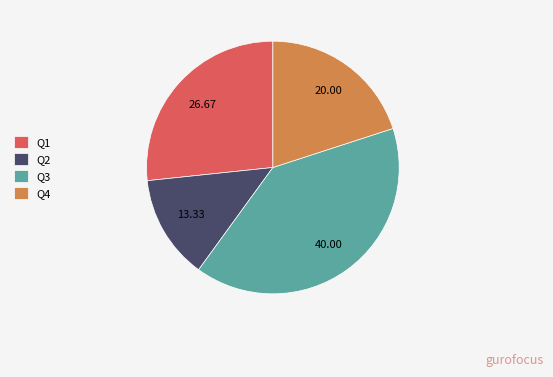

Combined, do Q1 and Q4 account for over 50%?

No